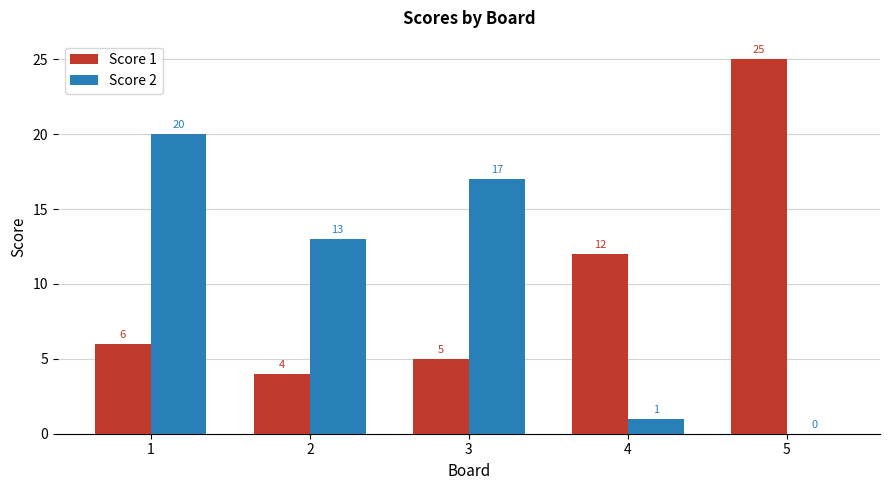

At which label is Score 1 closest to 14?

4